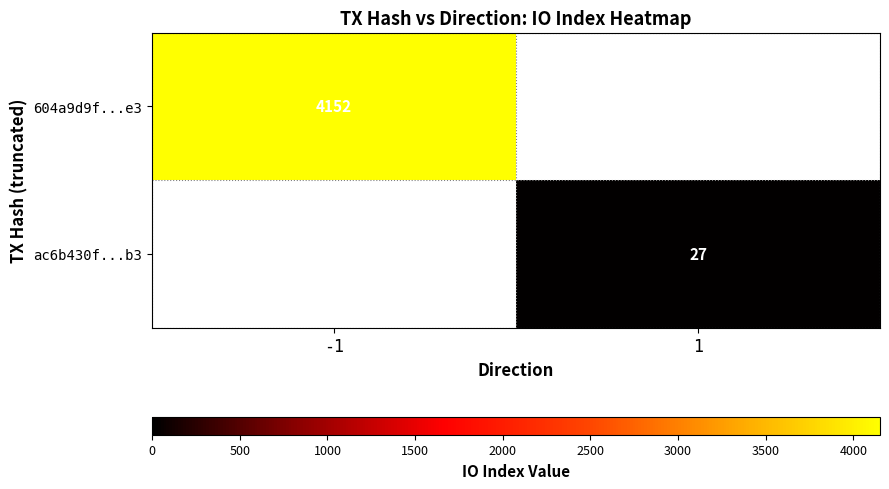

The value of ac6b430f...b3 at 1 is 27. True or false?

True